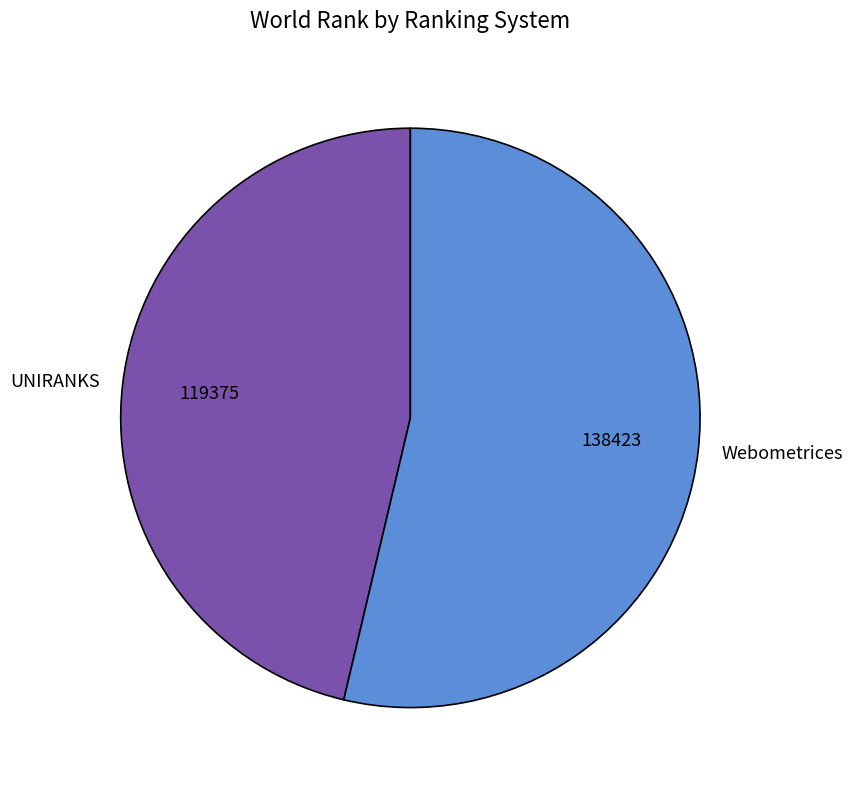

Is the sum of Webometrices and UNIRANKS greater than half?

Yes